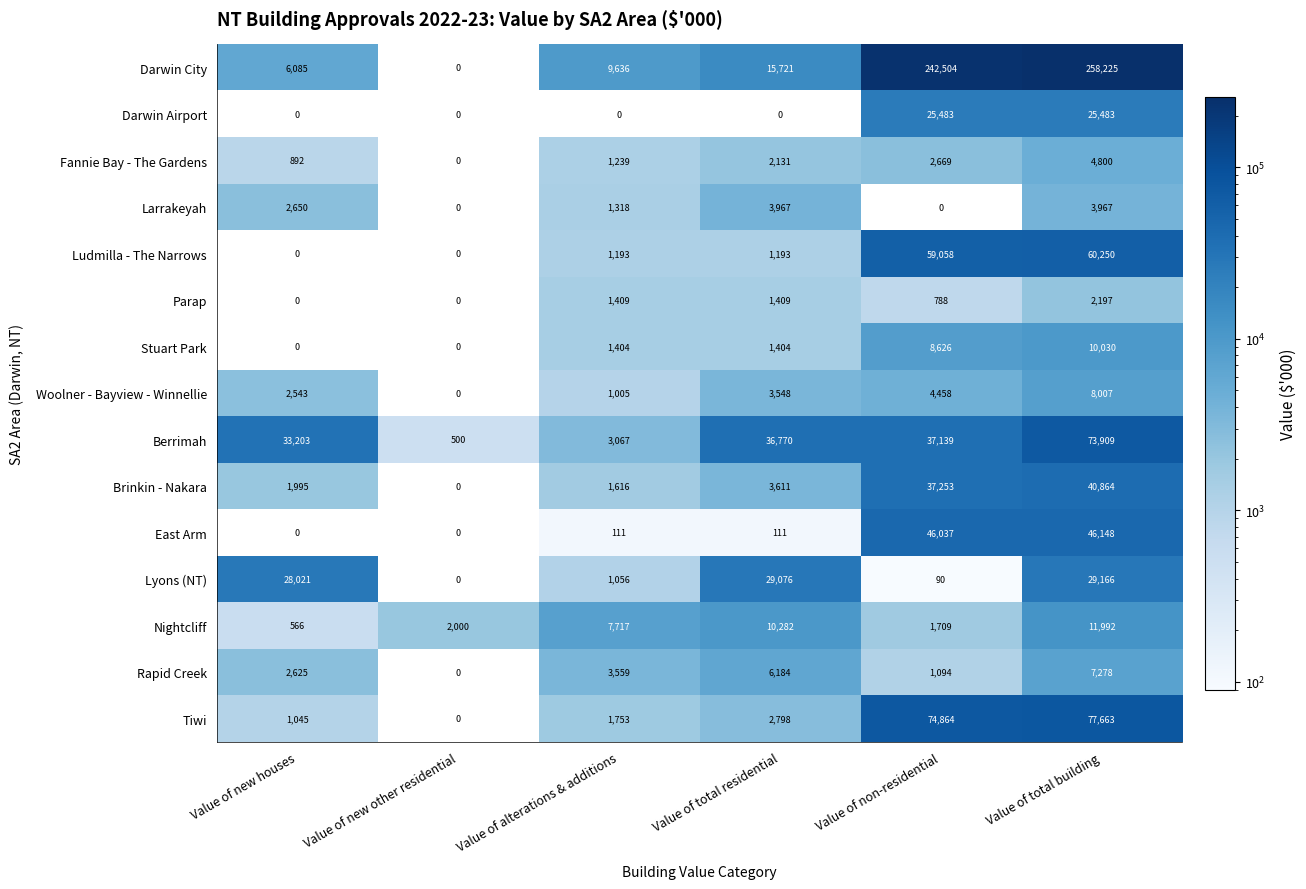

Which series has the widest spread of values?

Darwin City